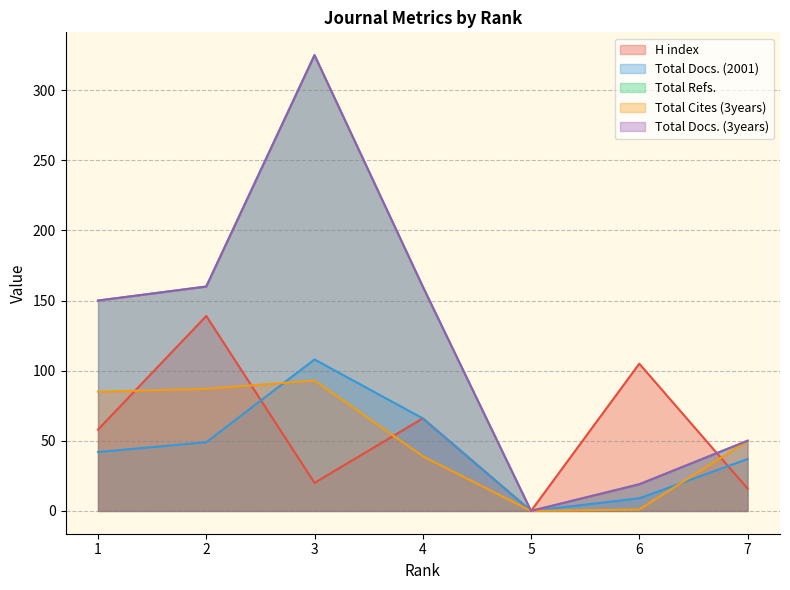

What is the sum of the Total Cites (3years) values at 3 and 6?

94